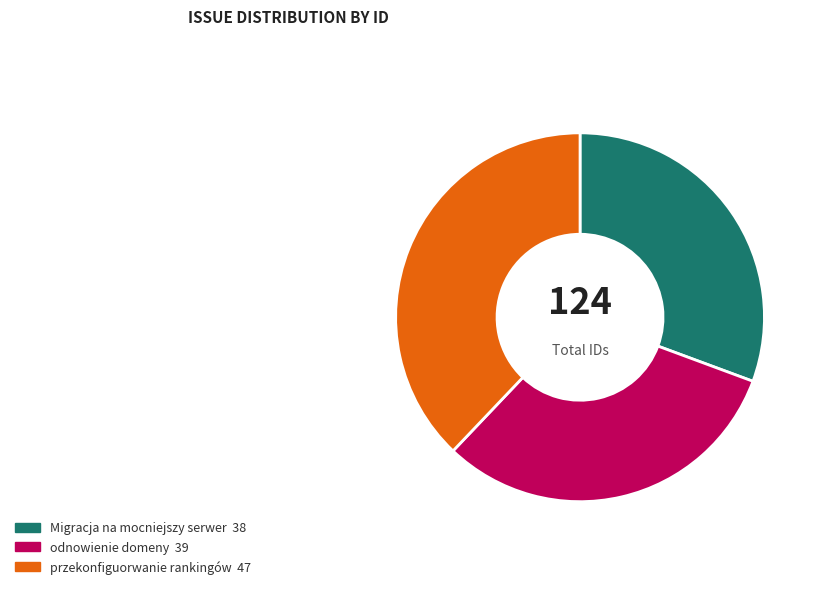

Is there any slice that represents more than half of the pie?

No